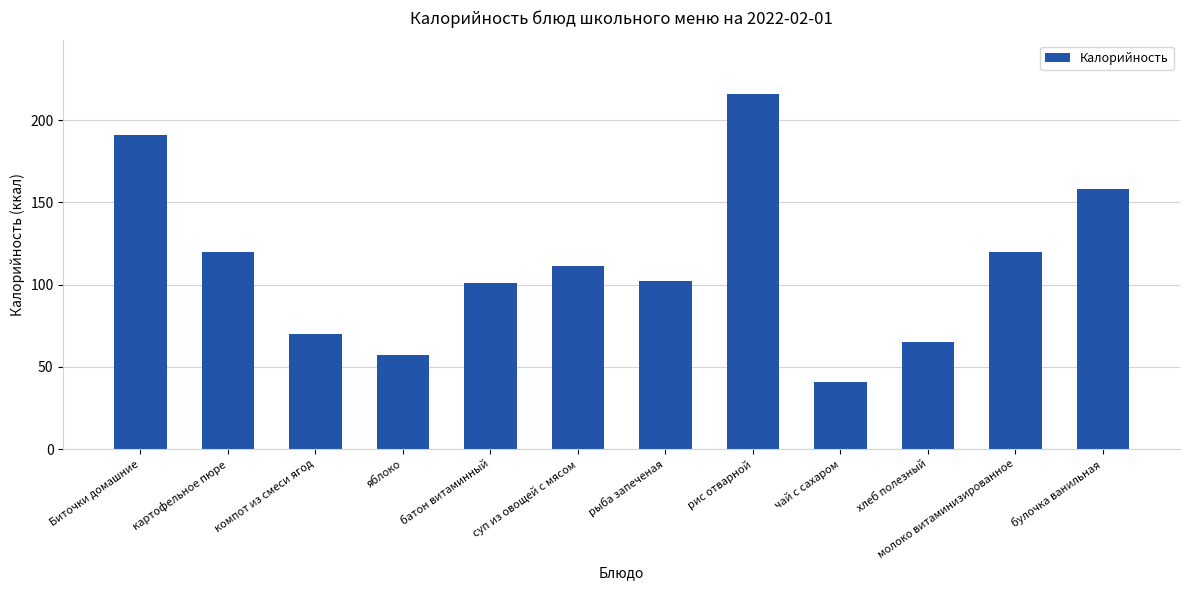

Read the value at булочка ванильная.

158.0